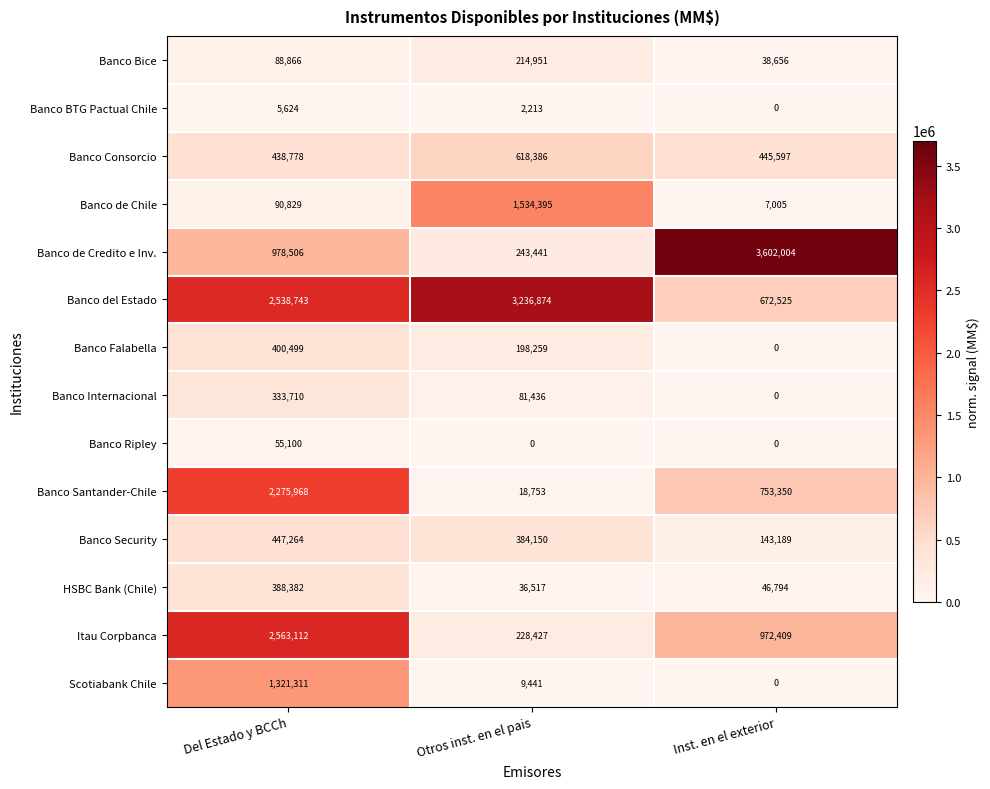

Count the number of data series in this chart.

14